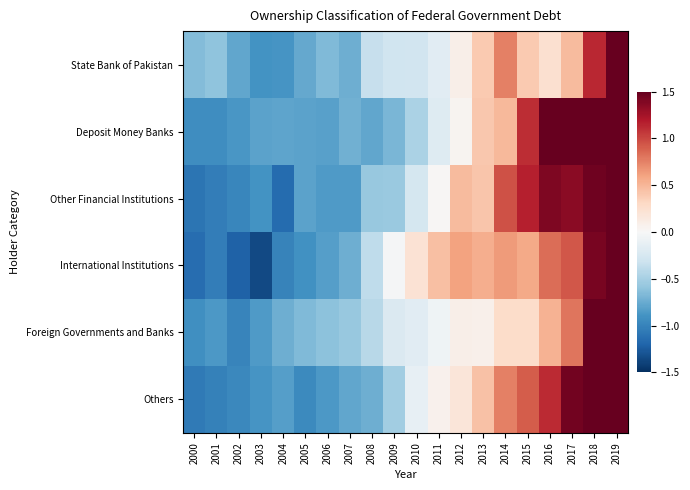

Which series has the largest total across all categories?

International Institutions